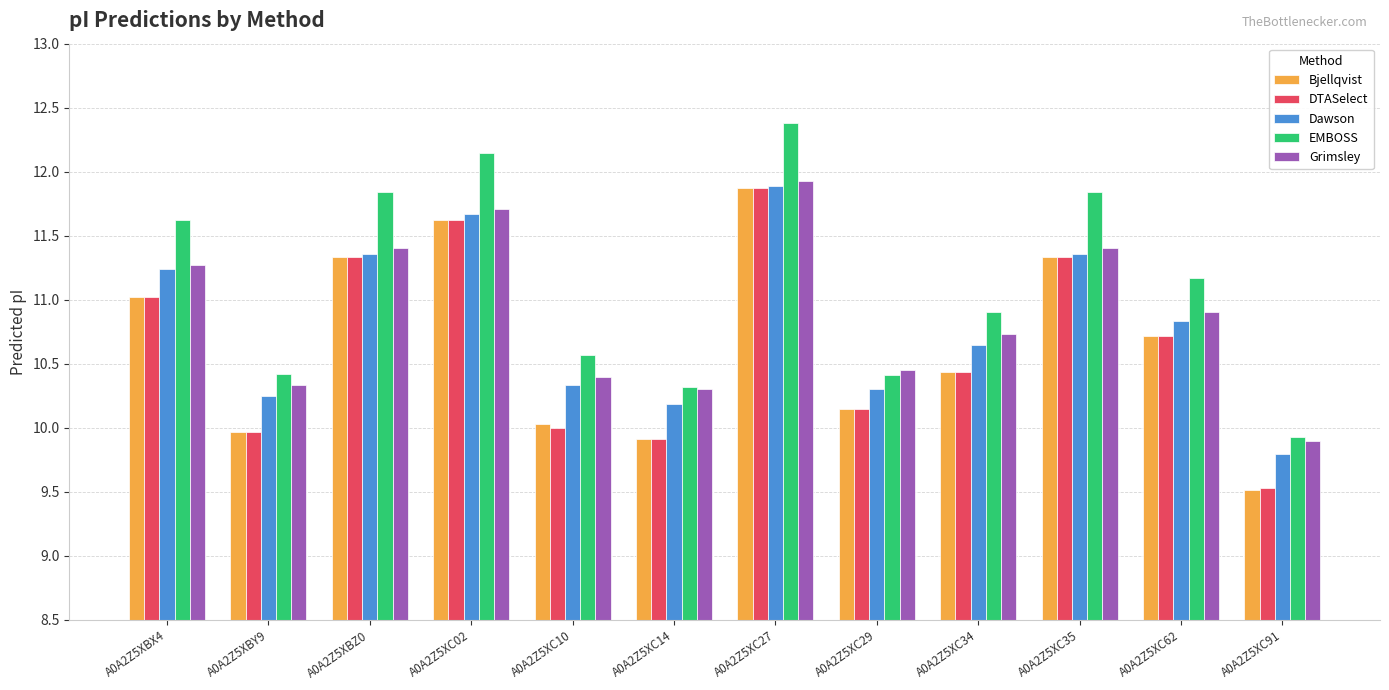

How many groups of bars are there?

12